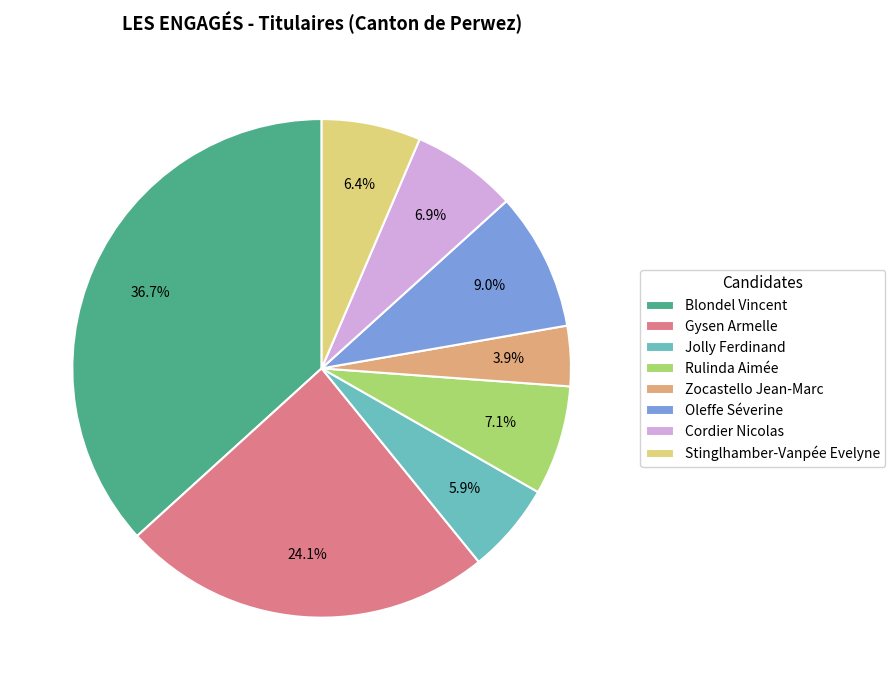

Does Jolly Ferdinand account for over 50% of the chart?

No